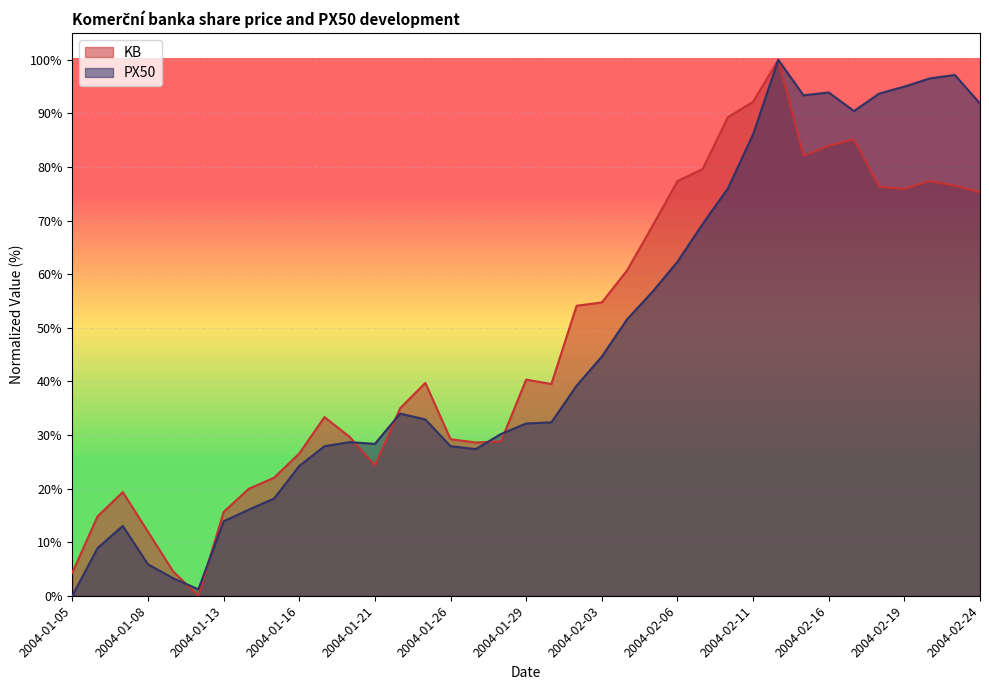

What is the approximate value of KB at 2004-02-18?

76.3